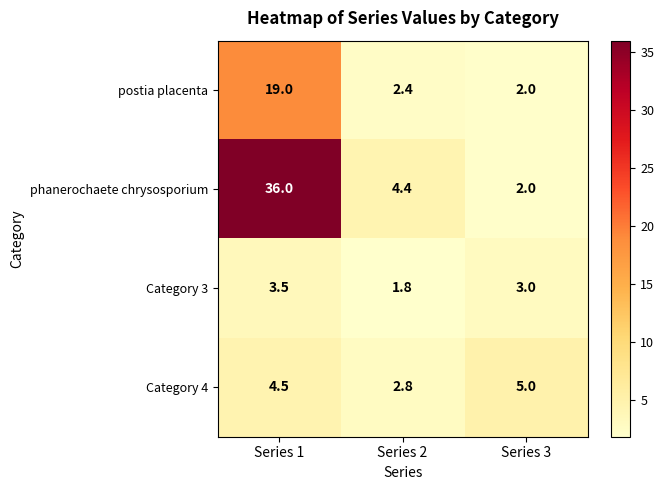

Which series has the largest total across all categories?

phanerochaete chrysosporium